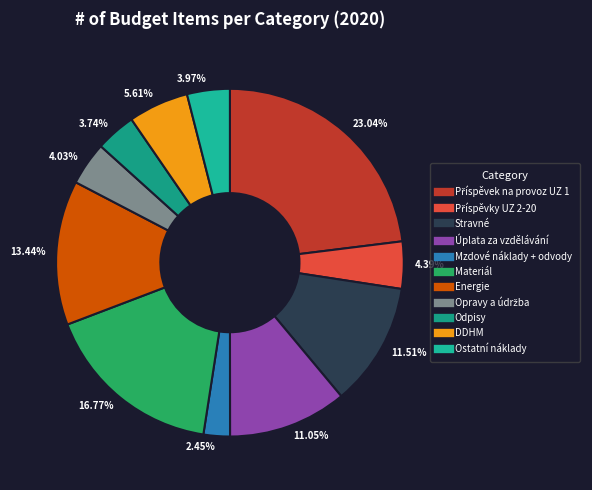

How many slices are in this pie chart?

11